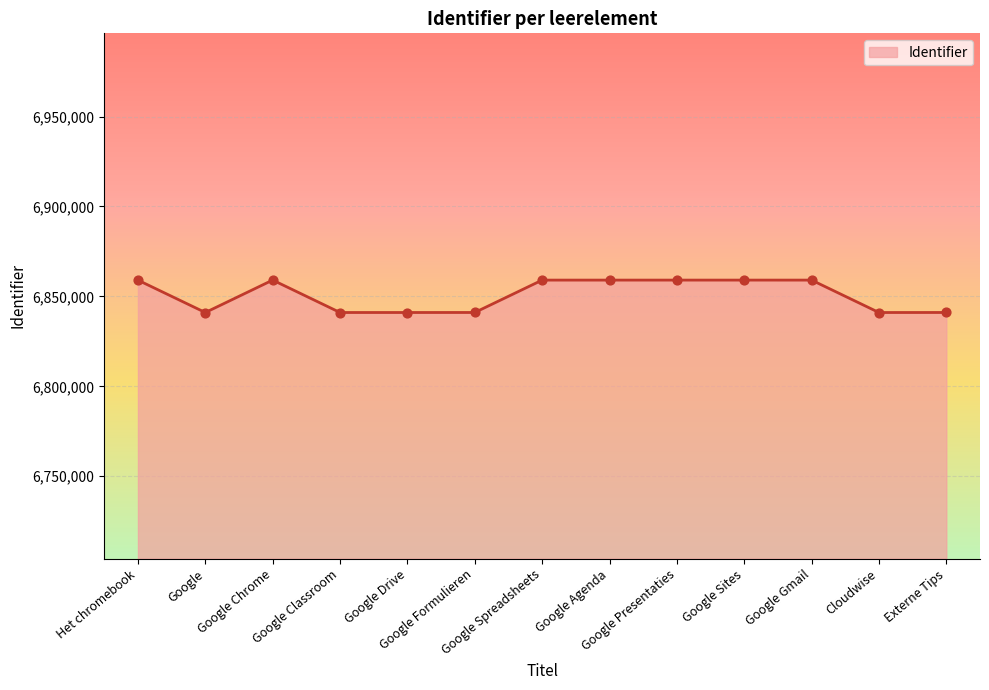

Which has a higher value, Google Chrome or Google Drive?

Google Chrome